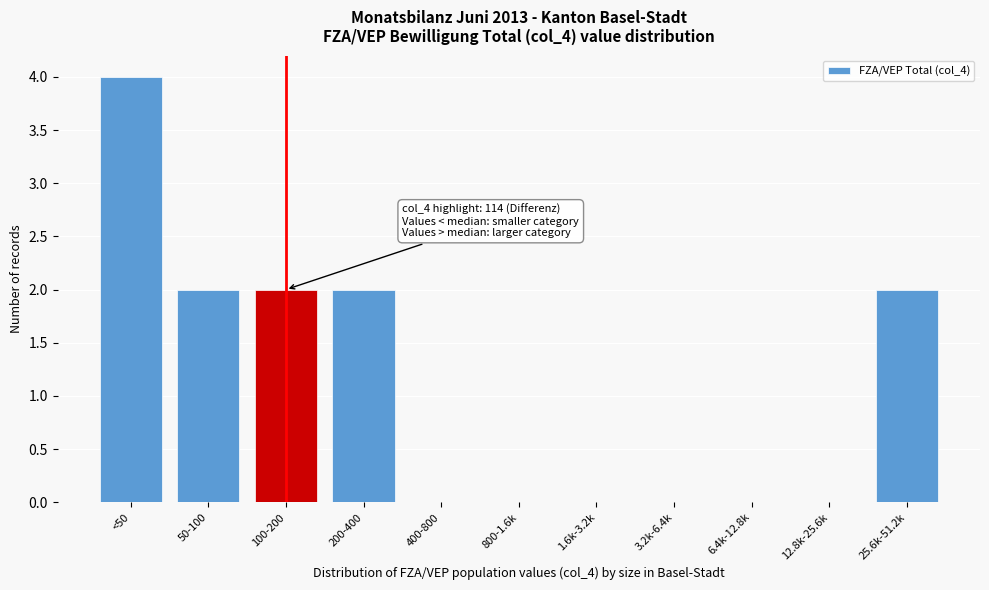

Reading left to right, what are all the values shown in this chart?

<50=4	50-100=2	100-200=2	200-400=2	400-800=0	800-1.6k=0	1.6k-3.2k=0	3.2k-6.4k=0	6.4k-12.8k=0	12.8k-25.6k=0	25.6k-51.2k=2